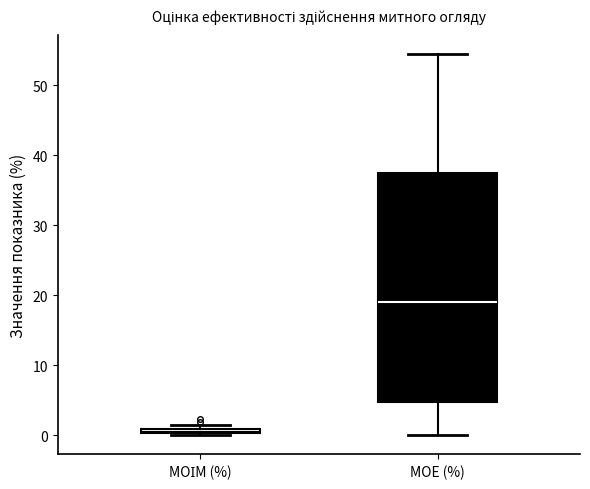

Which box's median line is the lowest?

МОІМ (%)